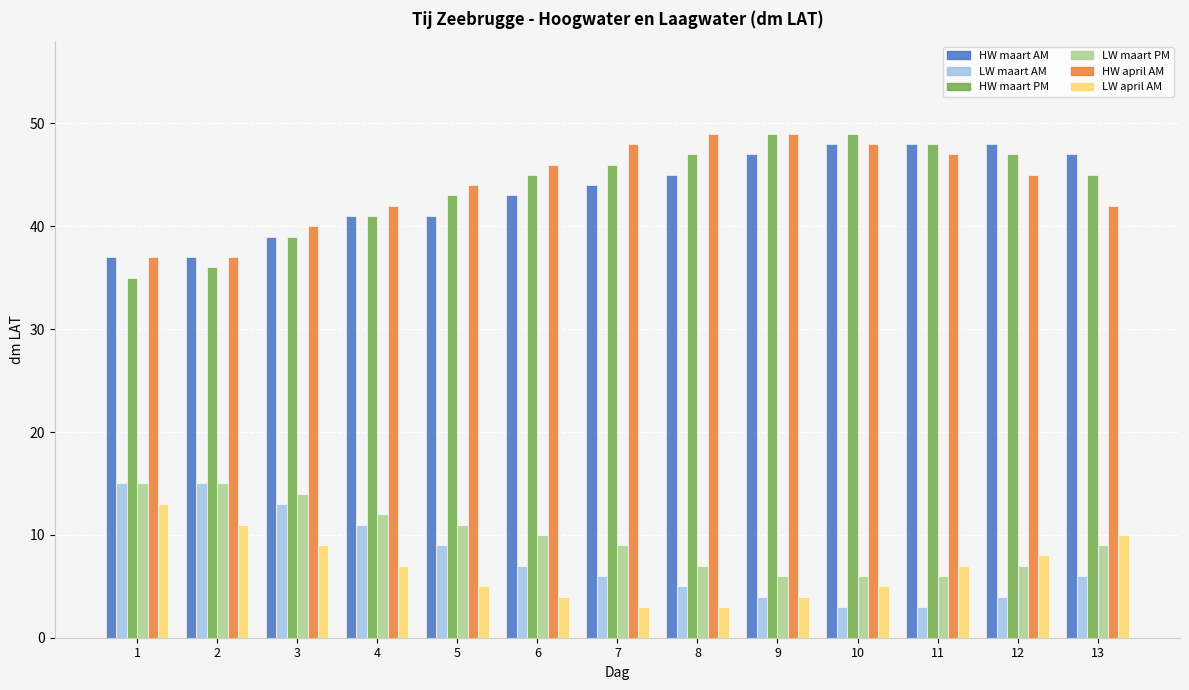

What is the greatest value displayed?

49